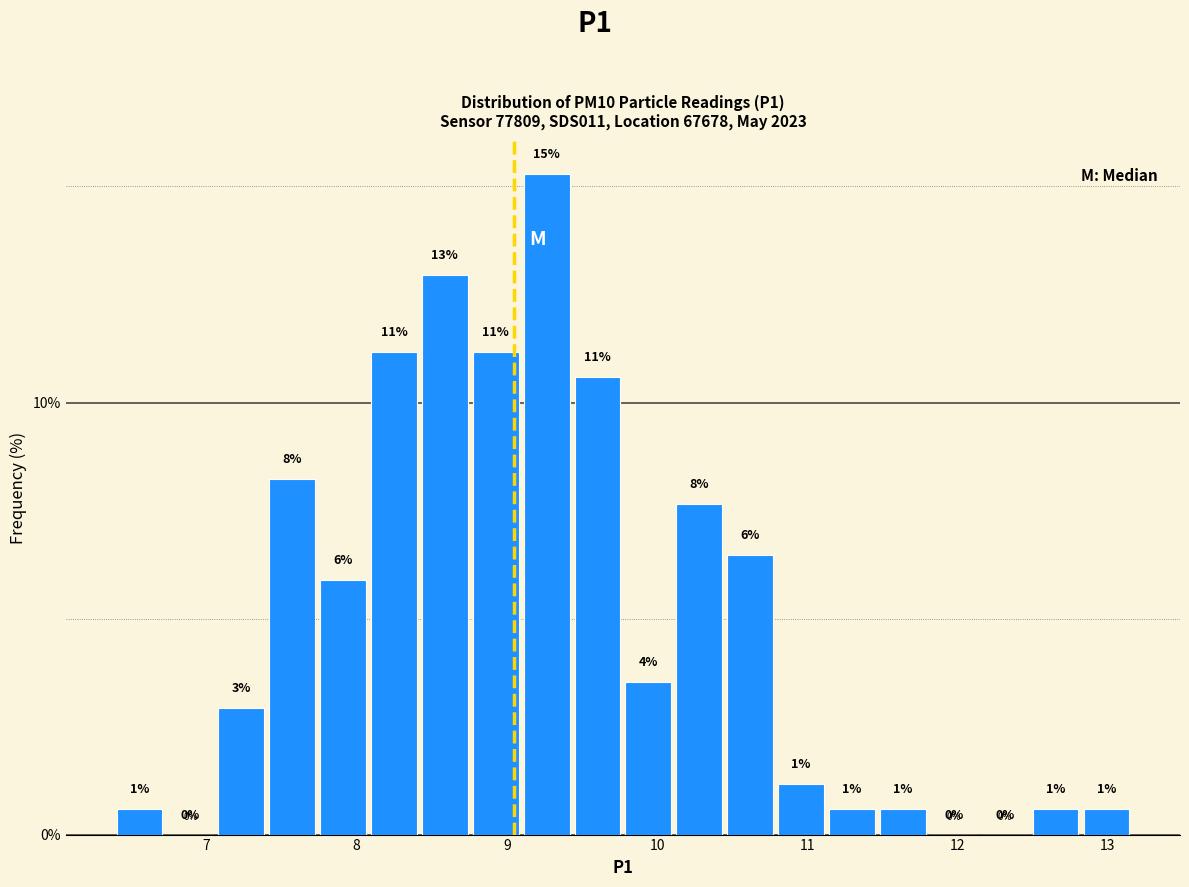

Read against the x-axis, roughly where is the centre of the tallest bar?

9.3